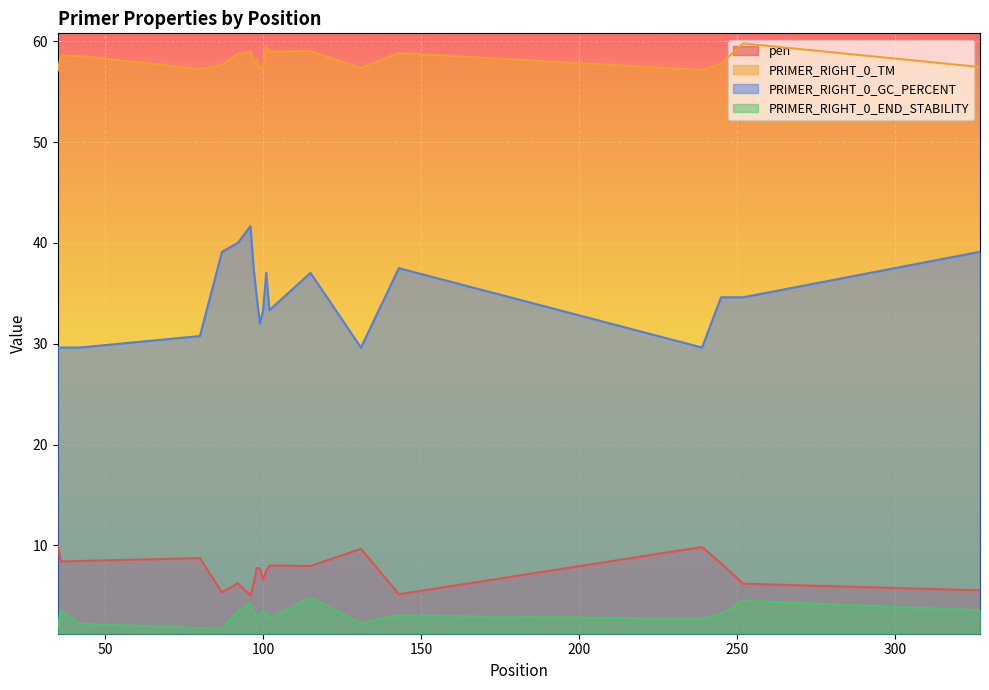

How many data points does each series have?

20